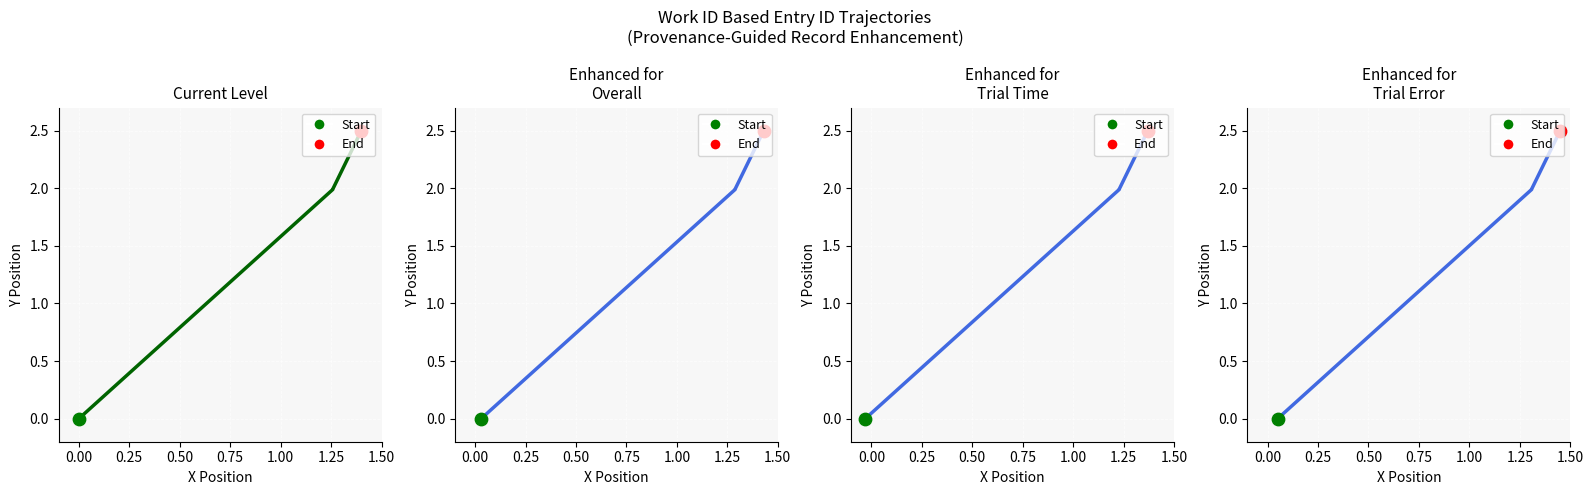

Between 0.25 and 0.75, which is larger?

0.75